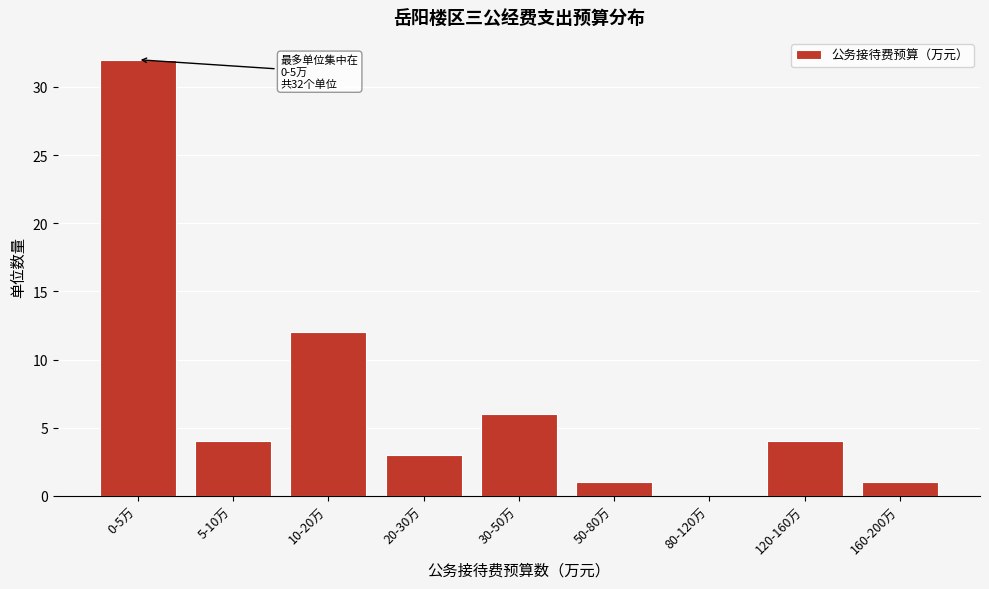

Reading left to right, list all the values displayed in this chart.

0-5万=32	5-10万=4	10-20万=12	20-30万=3	30-50万=6	50-80万=1	80-120万=0	120-160万=4	160-200万=1